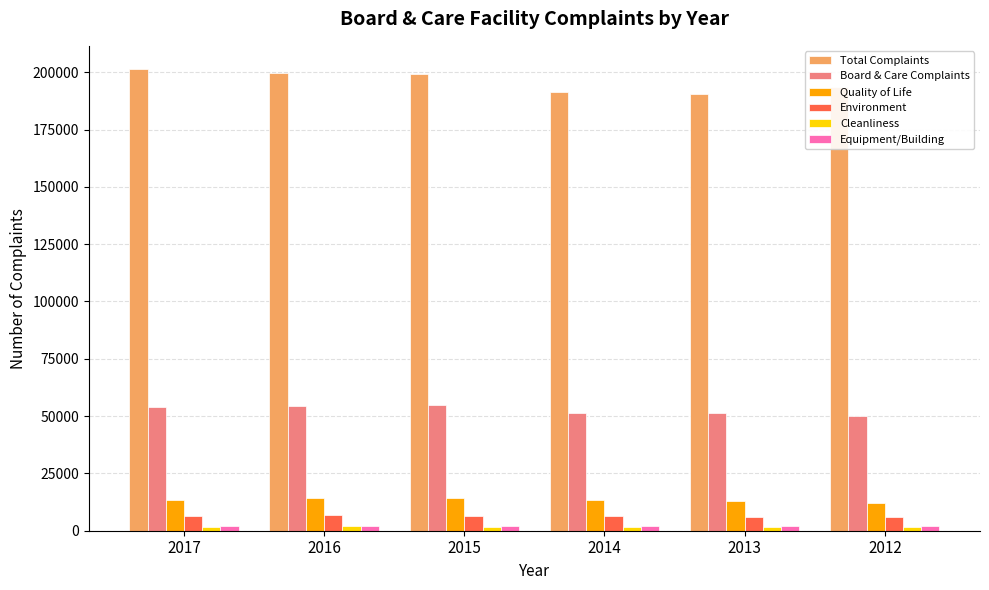

Which series has the widest spread of values?

Total Complaints